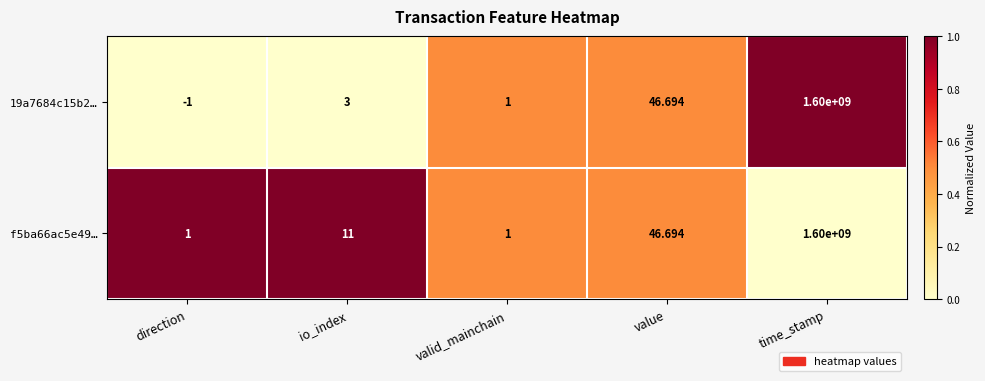

What is the total value across all series at time_stamp?

3200000000.0